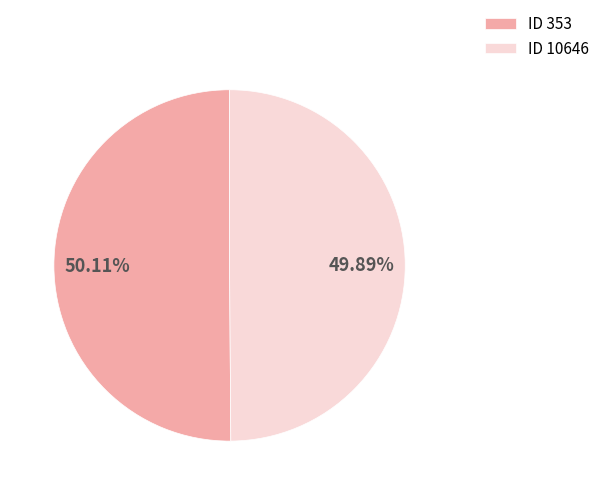

Is there a majority slice in this chart?

Yes